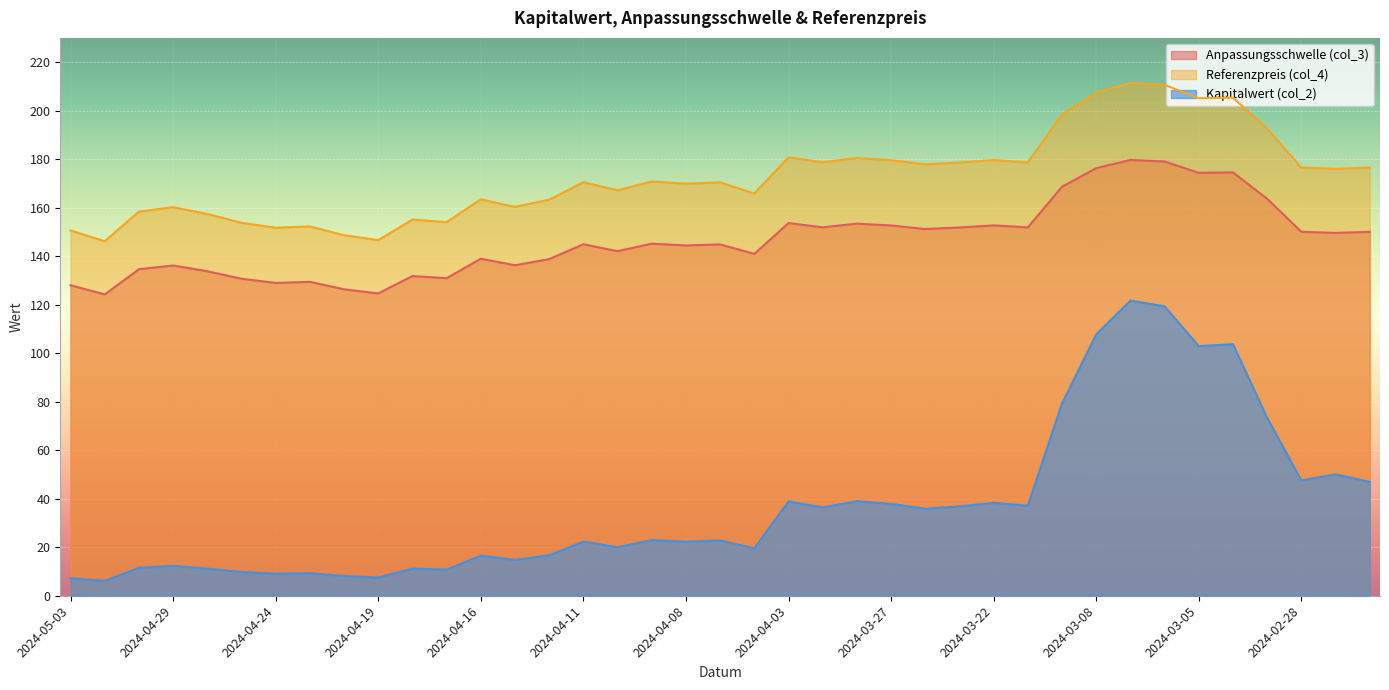

How many interior local valleys does the Kapitalwert (col_2) series have?

13